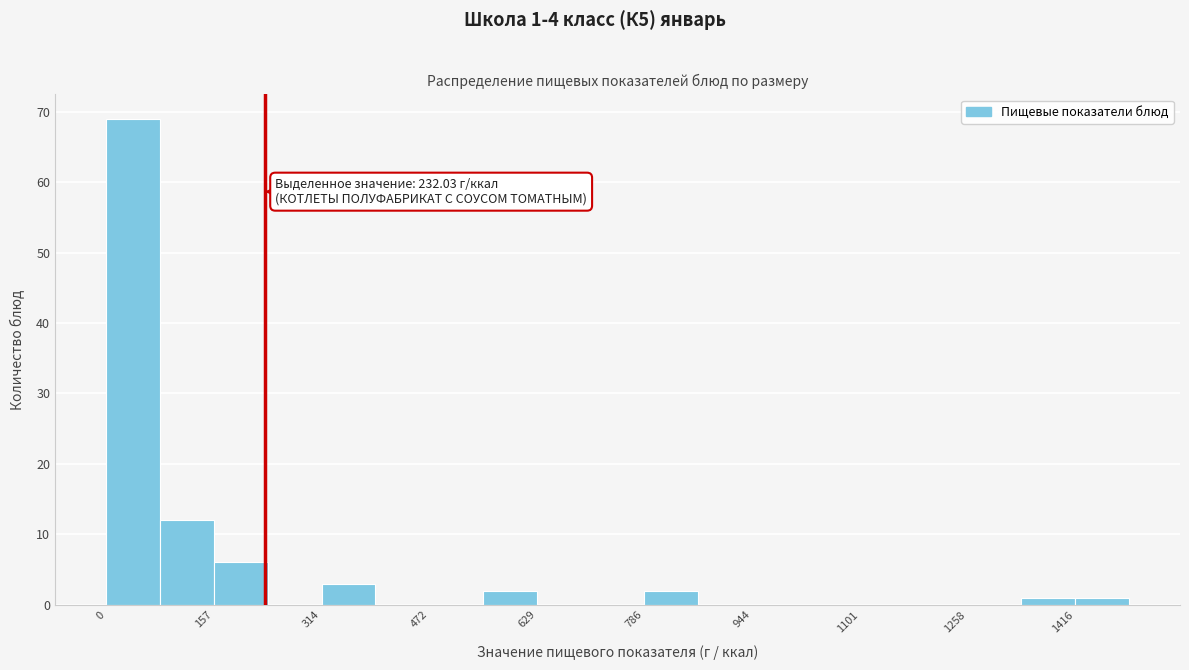

Read against the x-axis, roughly where is the centre of the tallest bar?

40